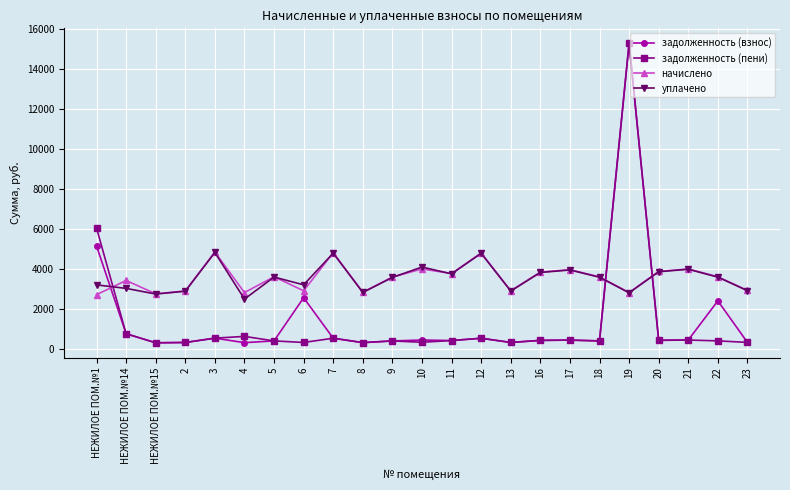

The value of уплачено at 4 is 2491.0. True or false?

True